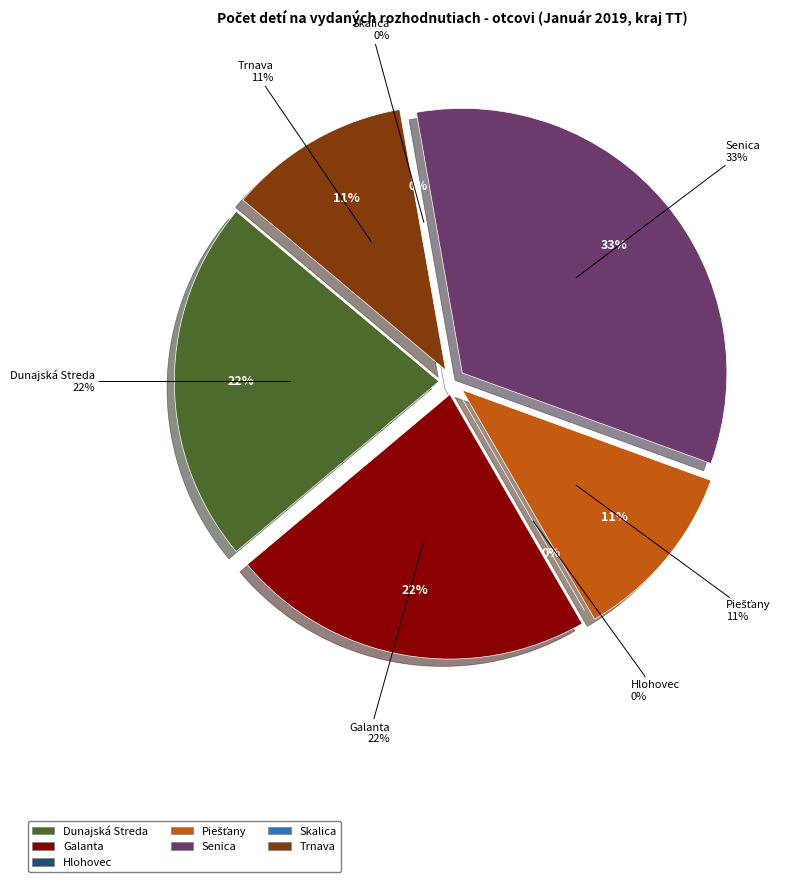

What percentage is NOT represented by Senica?

66.7%